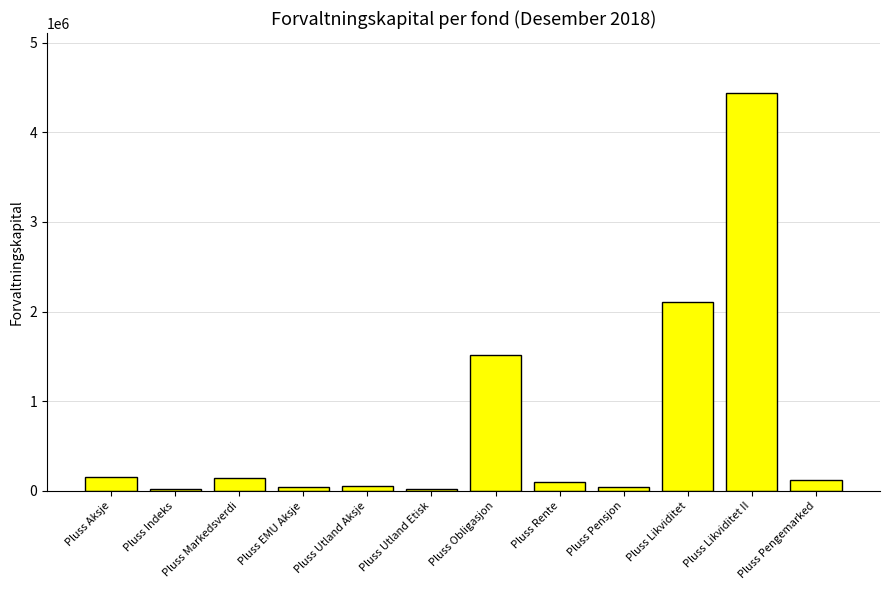

Approximately how many times larger is the value at Pluss Indeks compared to Pluss Utland Etisk?

0.7